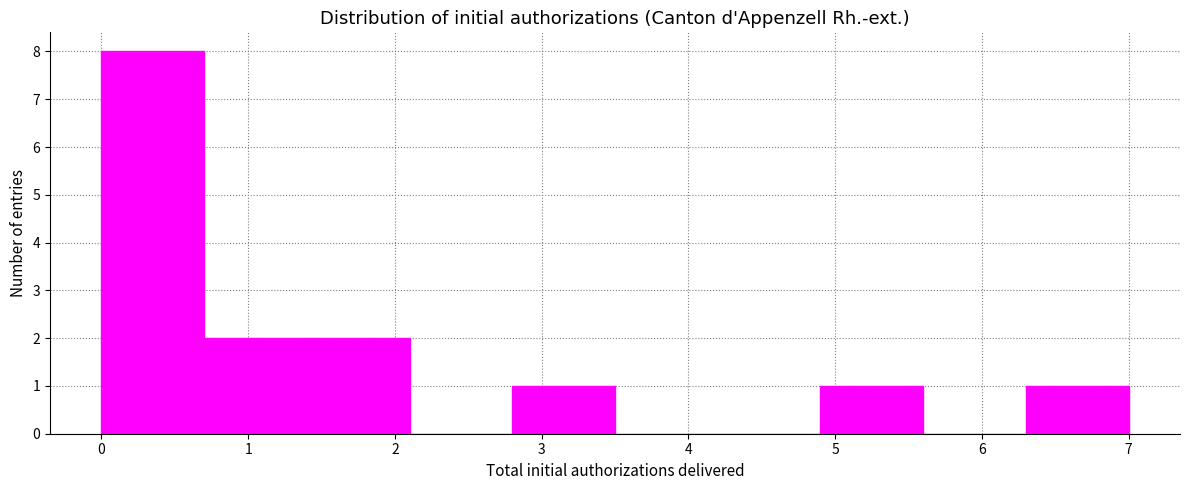

How tall is the bar that spans 4.9 to 5.6 on the x-axis? The values are not printed on the chart, so give them approximately, as read against the axis.

1